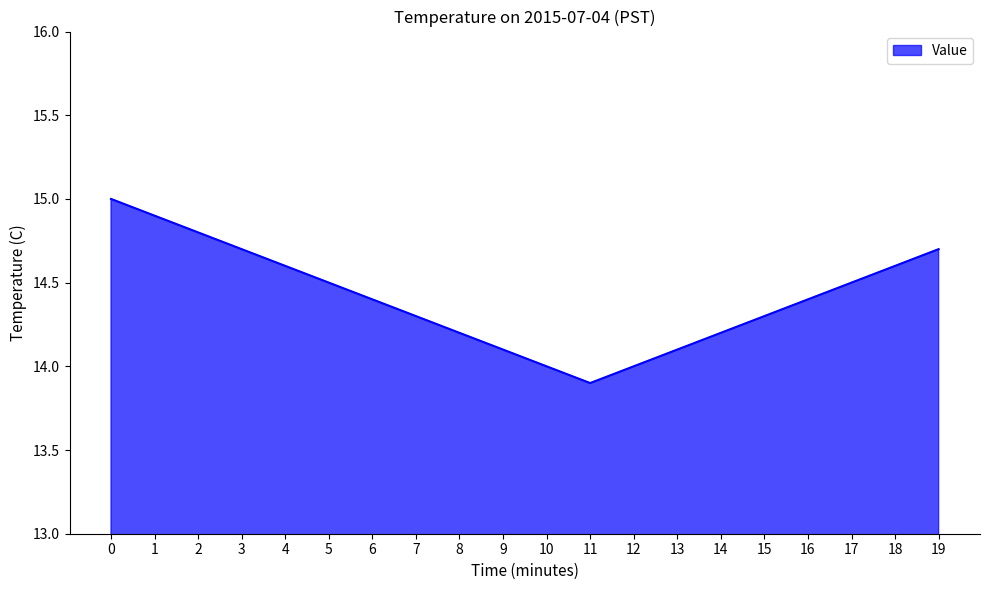

Is it true that the value at 0 is 15.0?

True